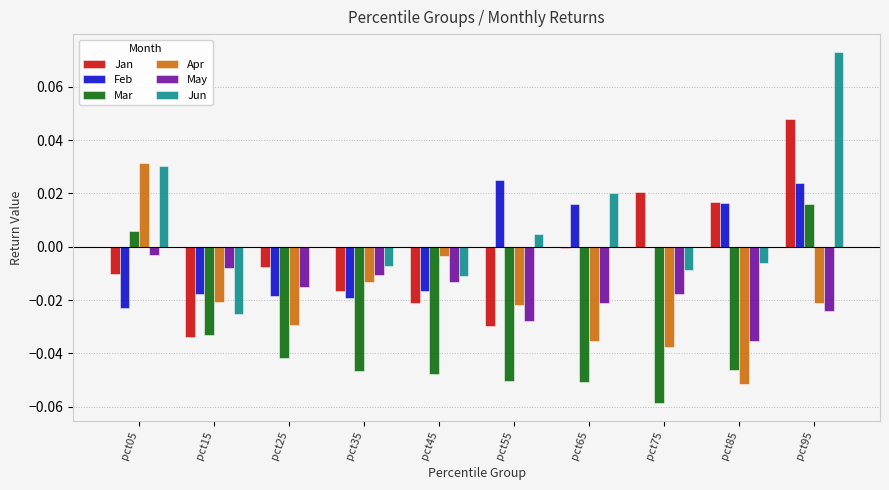

Which label corresponds to the largest value in the chart?

pct95